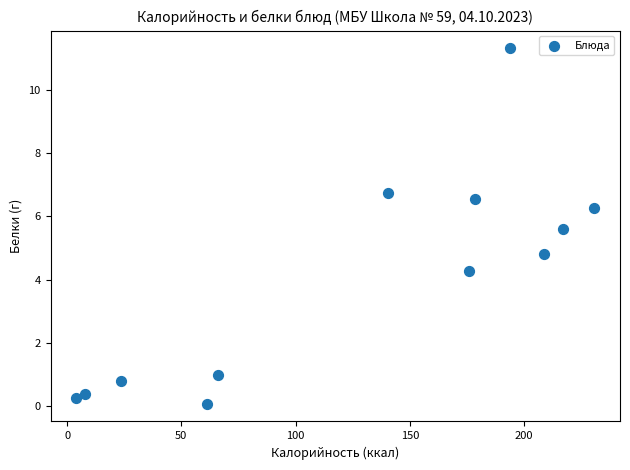

What Y value in the scatter plot is closest to 5?

4.8